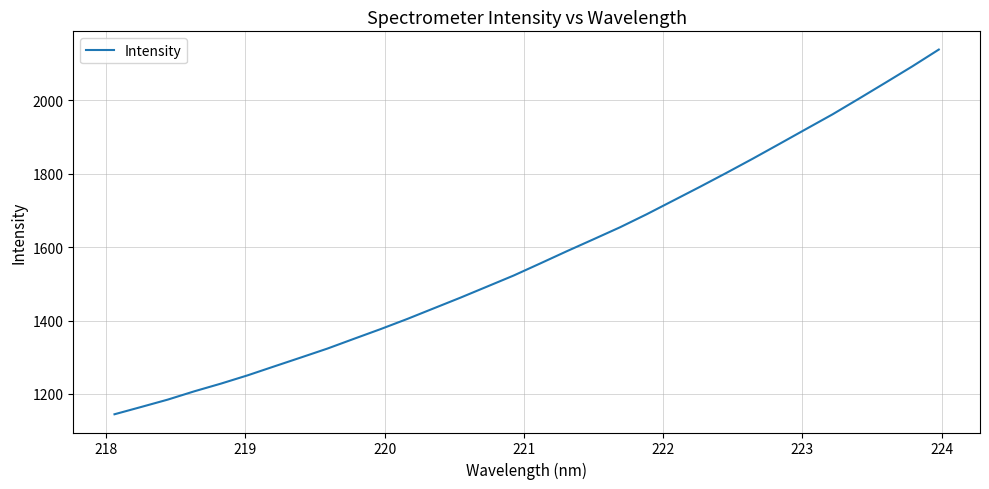

What is the difference between the maximum and minimum values?

994.0